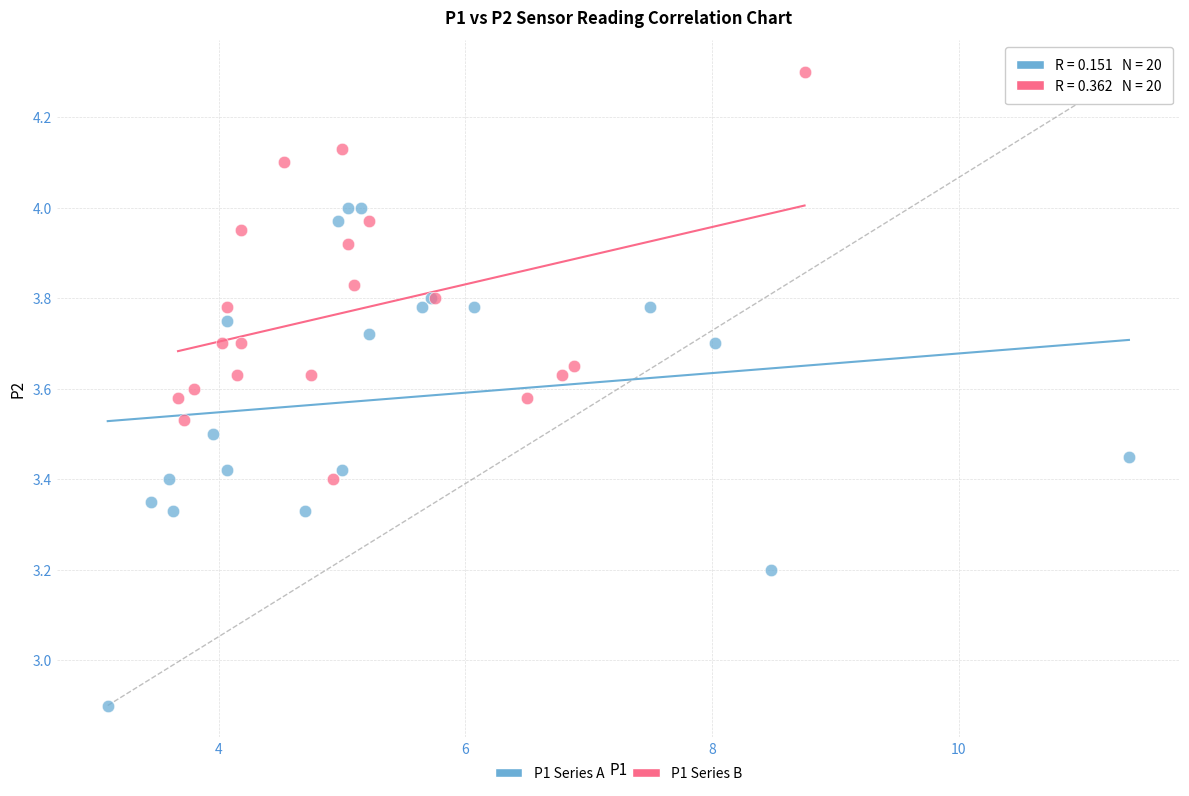

Which series contains the highest Y value?

P1 Series B